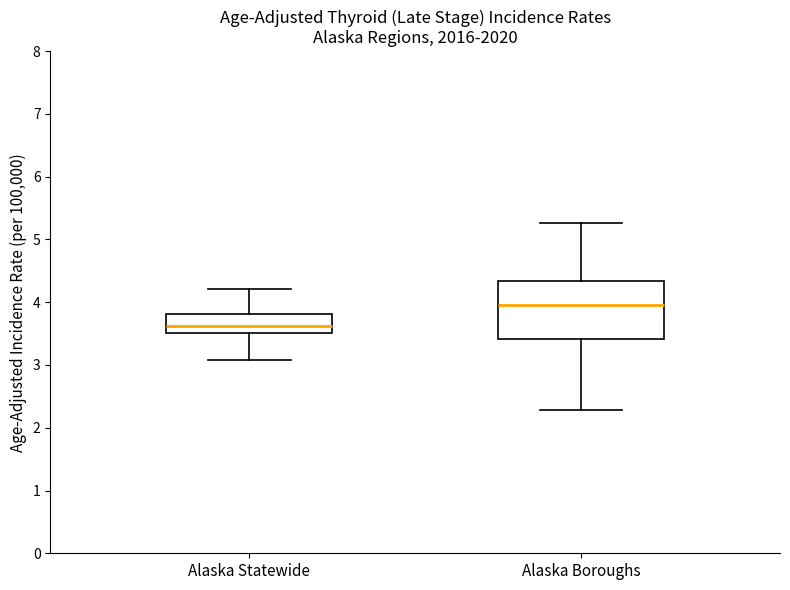

Which box's median line is the highest?

Alaska Boroughs